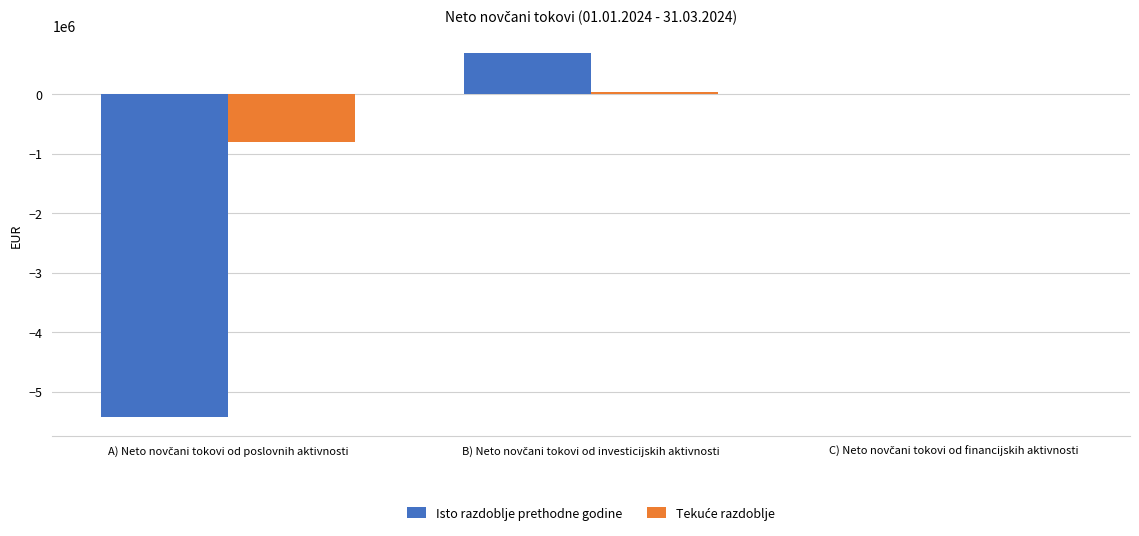

What is the maximum value shown in the chart?

687334